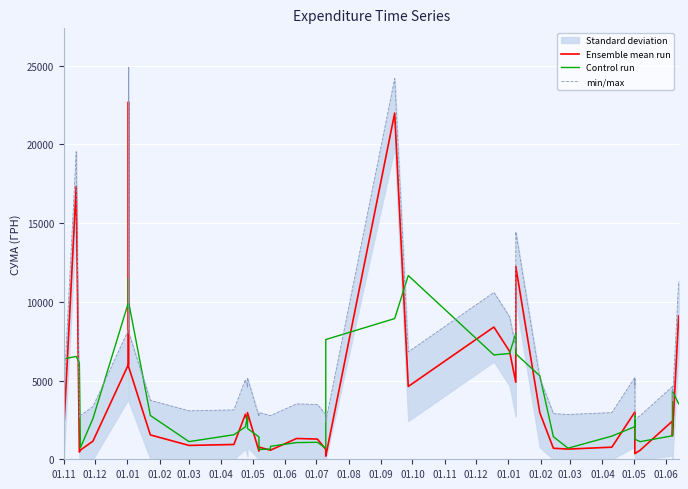

Which series has the widest spread of values?

Ensemble mean run